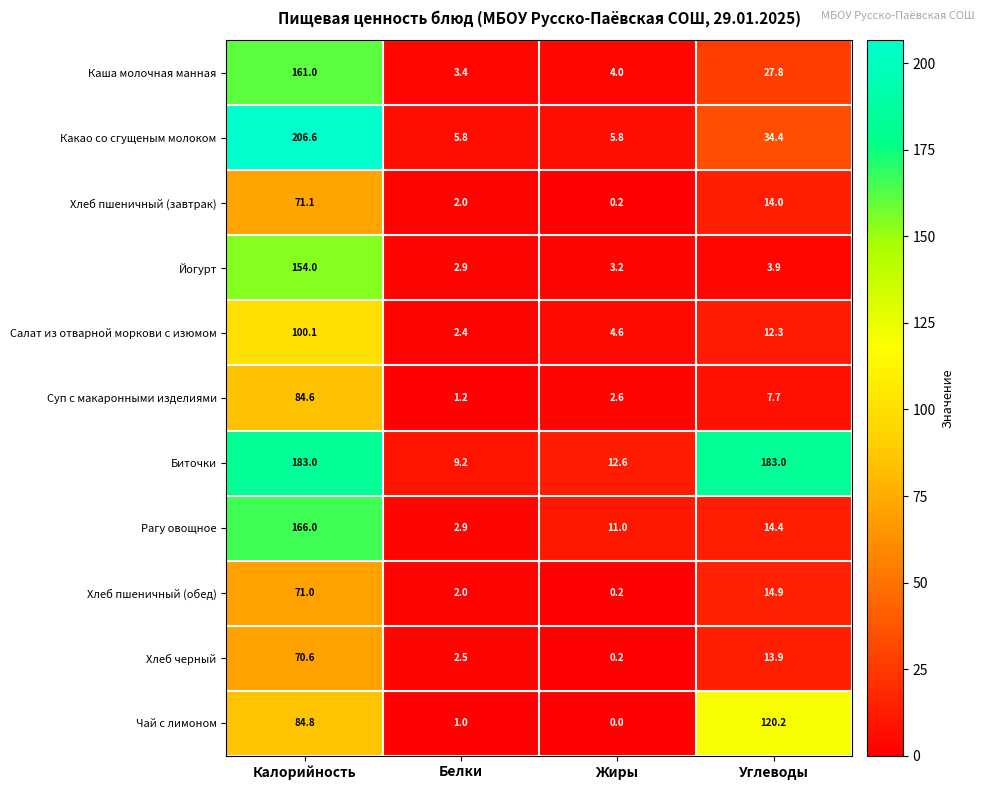

At which label does Хлеб черный first exceed 13?

Калорийность